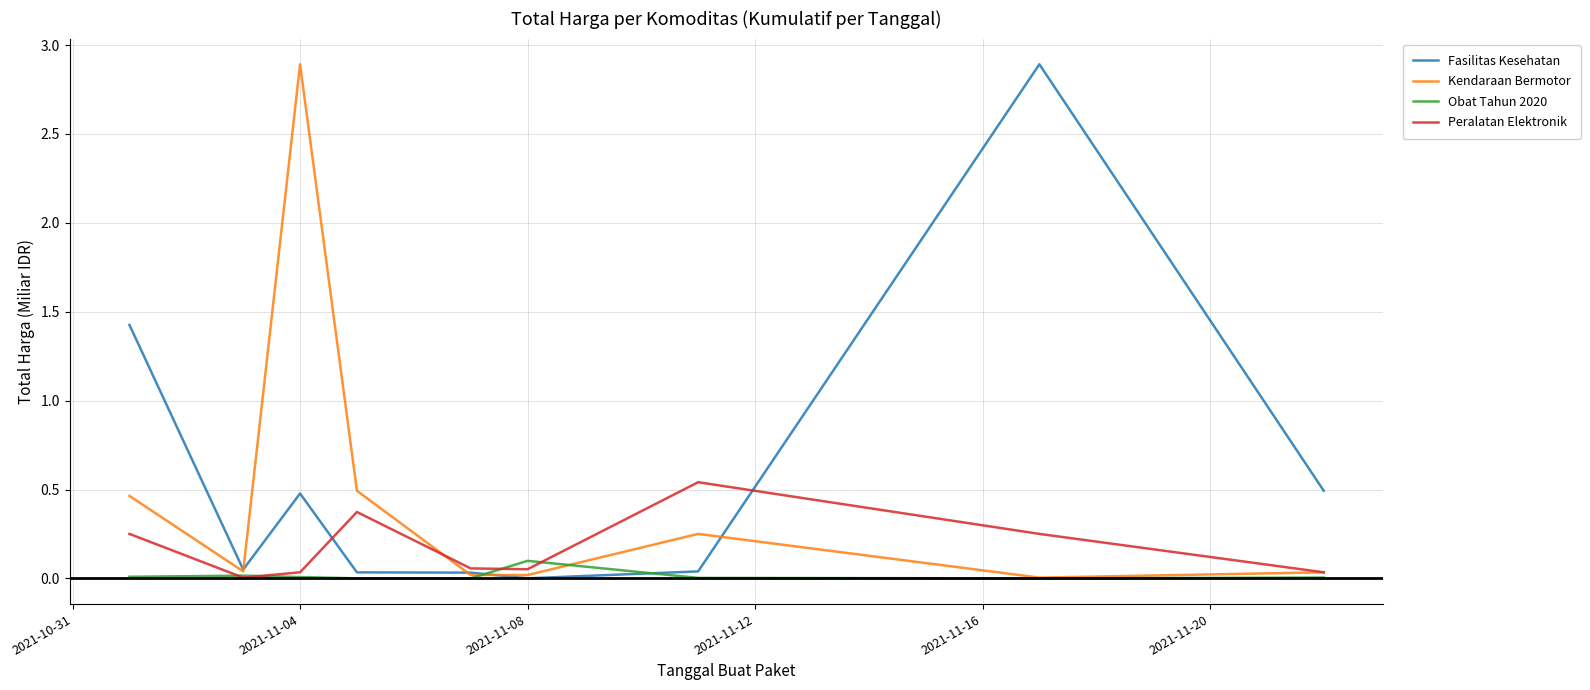

What is the average value of the Fasilitas Kesehatan series?

0.6